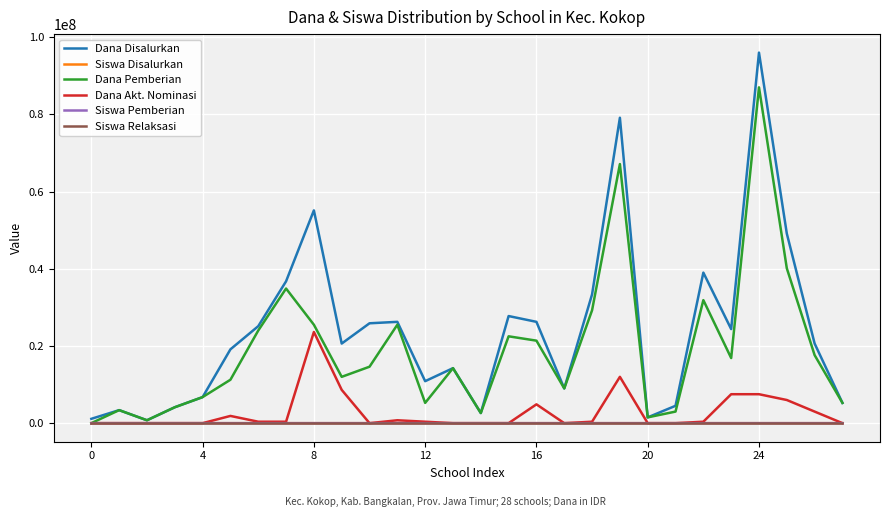

Does the chart display data point markers on the line(s)?

No